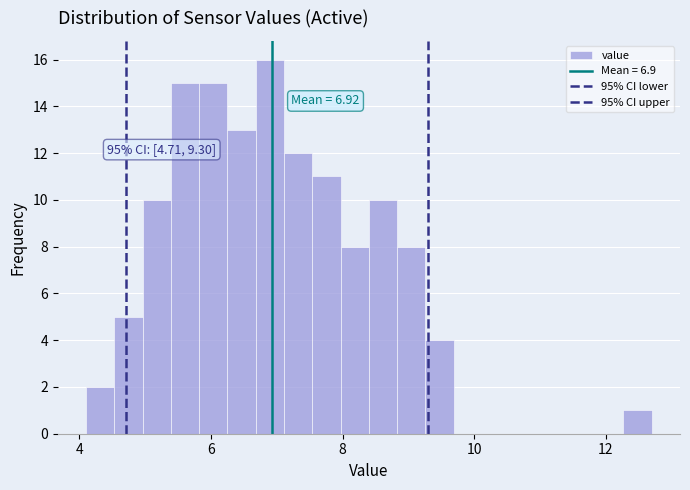

Around what value on the x-axis is the tallest bar? Give the approximate position of its centre, as read against the axis.

6.8